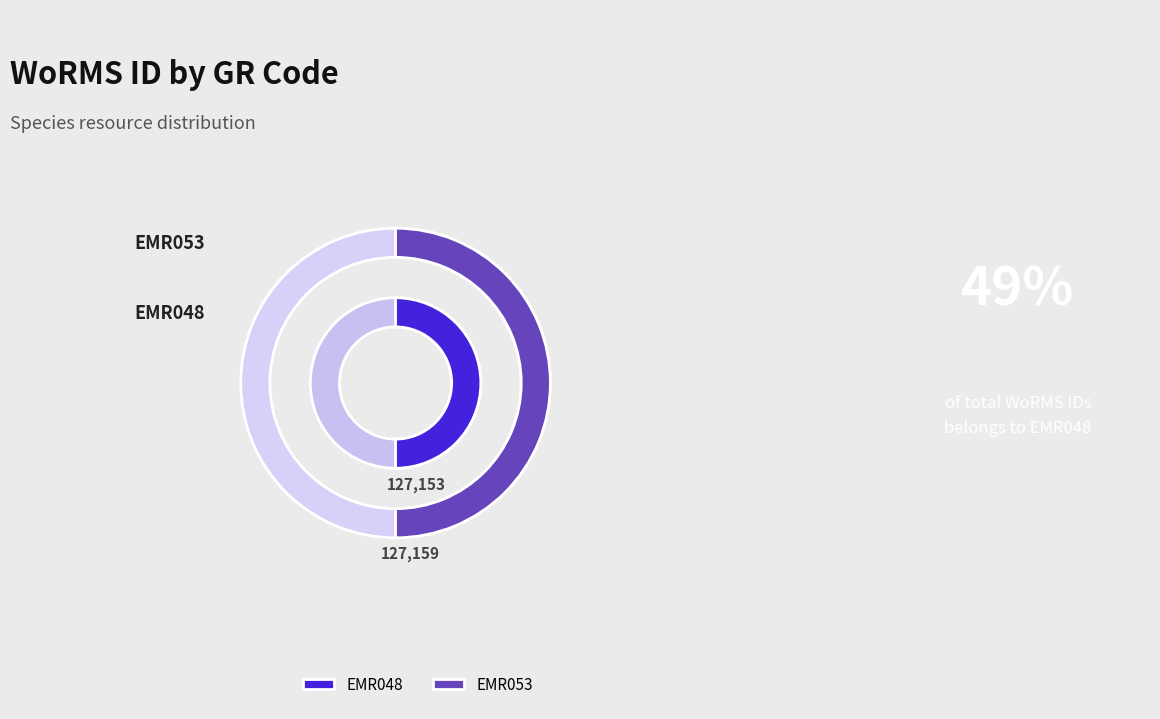

What percentage is the EMR053 slice, to the nearest percent?

50%